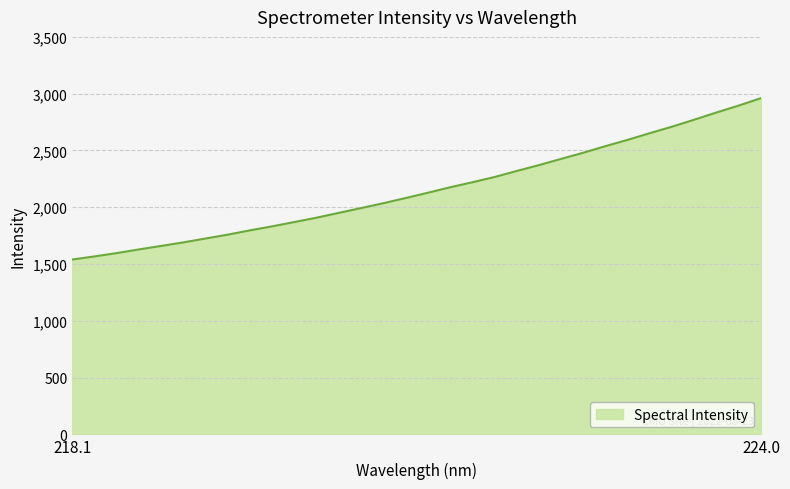

What is the difference between the maximum and minimum values?

1421.4